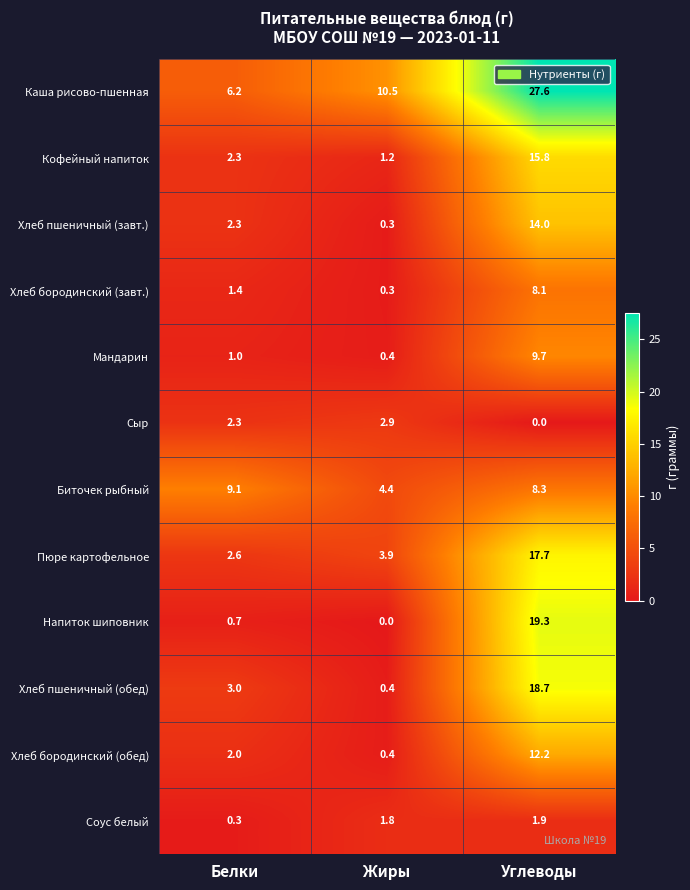

What is the maximum value shown in the chart?

27.6